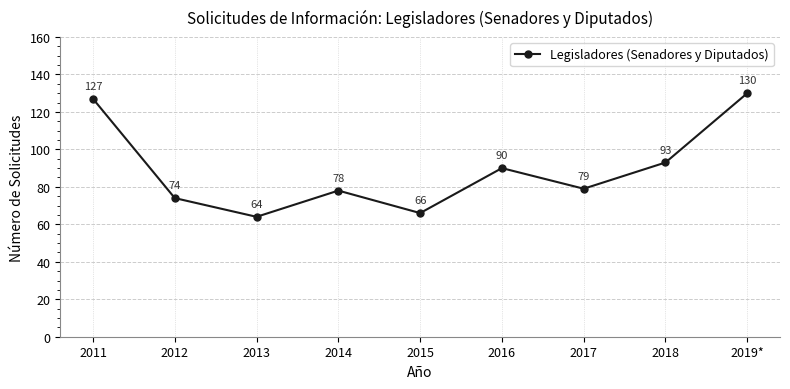

Which label corresponds to the largest value in the chart?

2019*